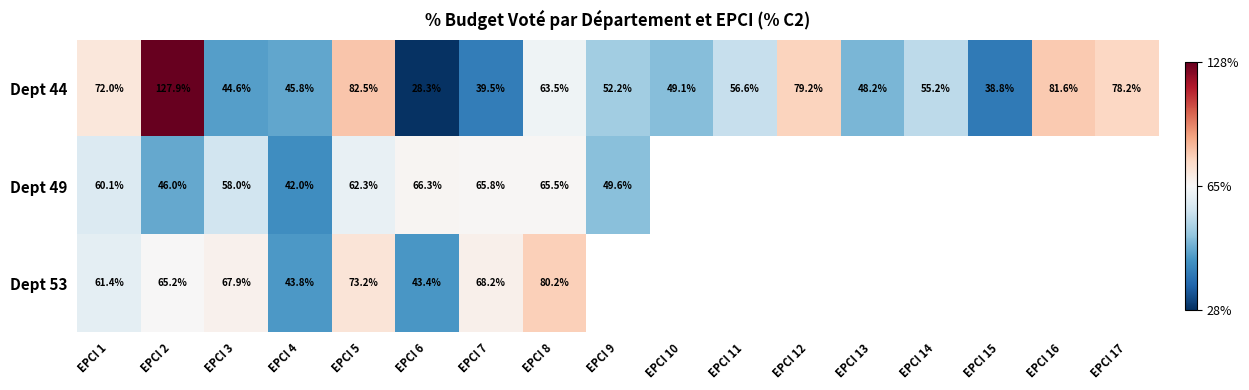

At which category is the sum across all series the highest?

EPCI 2